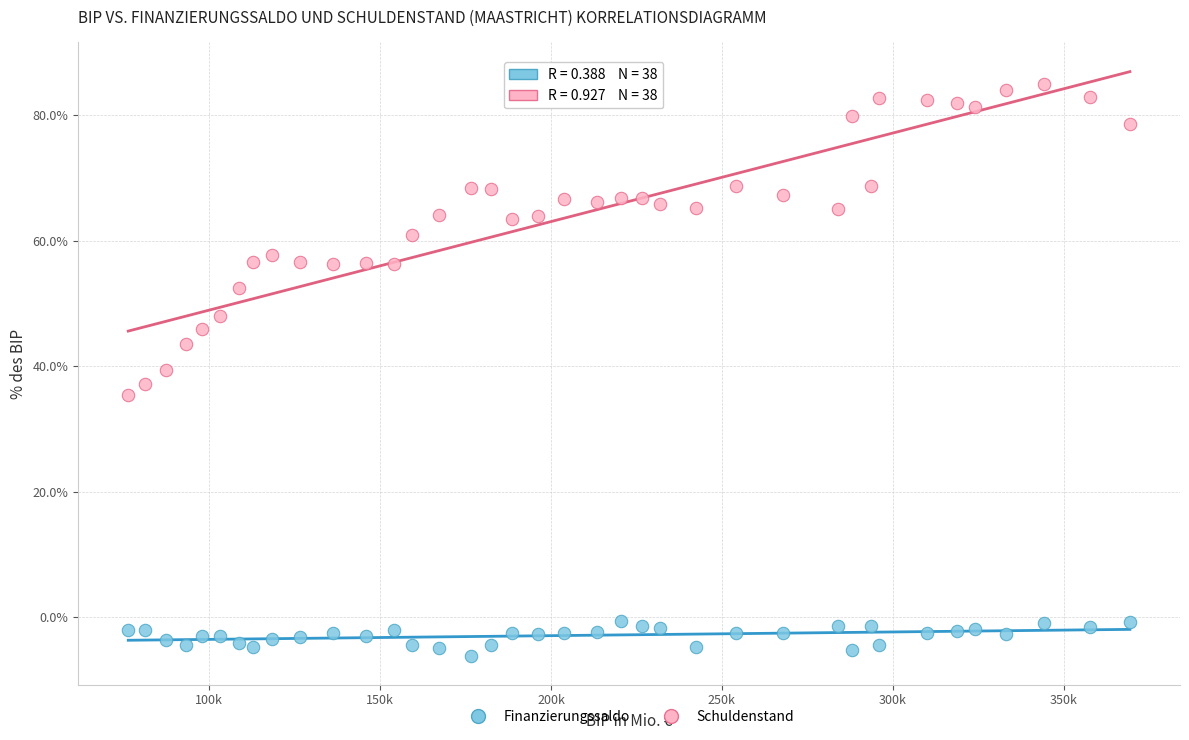

Across all data points, what is the range of Y values (max minus min)?

91.0